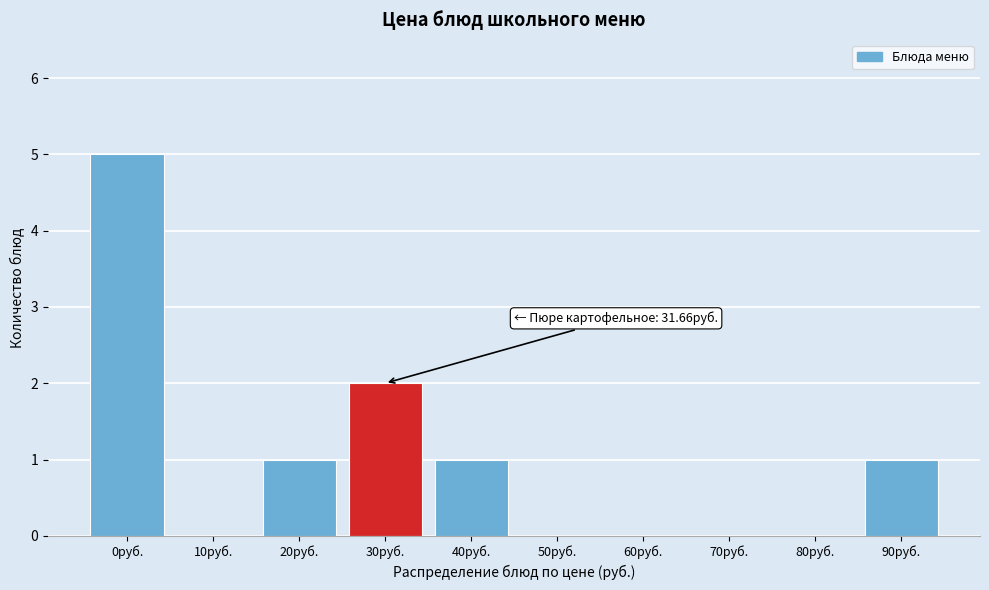

Reading left to right, extract all data points from this chart.

0руб.=5	10руб.=0	20руб.=1	30руб.=2	40руб.=1	50руб.=0	60руб.=0	70руб.=0	80руб.=0	90руб.=1